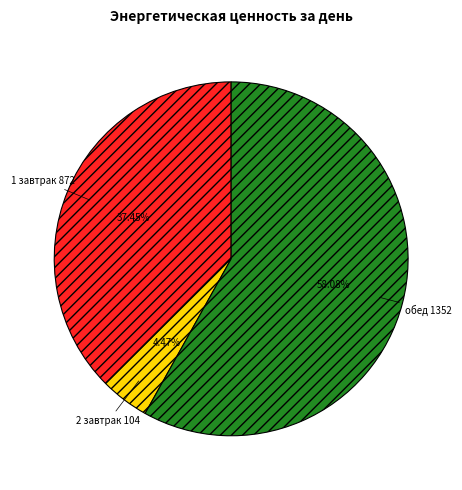

To the nearest percent, what portion does 2 завтрак represent?

4%